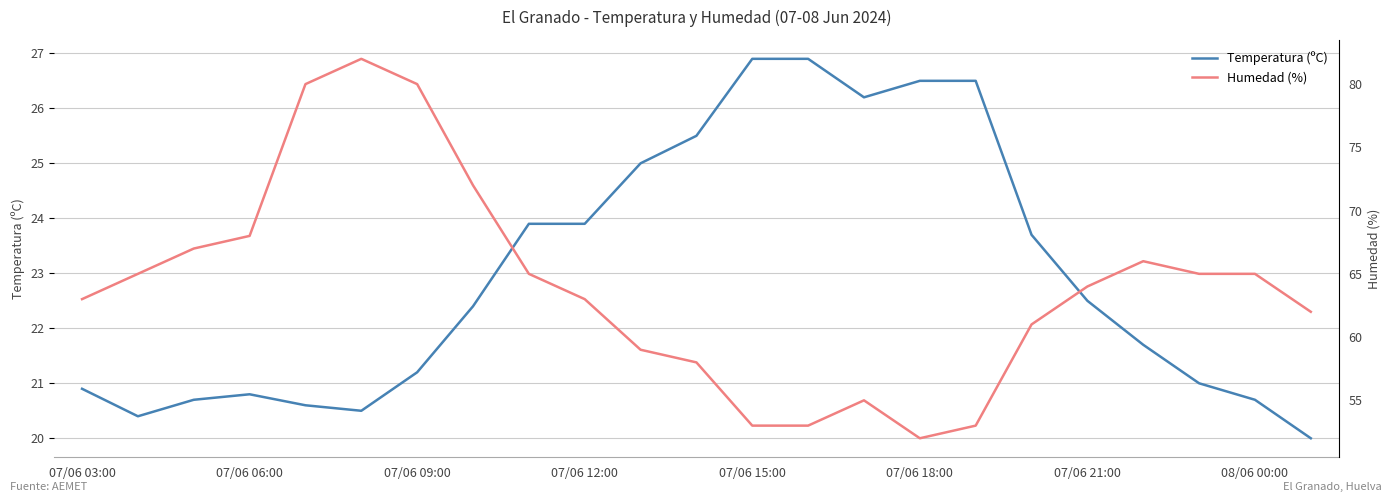

Rank the series by their maximum value, from highest to lowest.

Humedad (%), Temperatura (ºC)